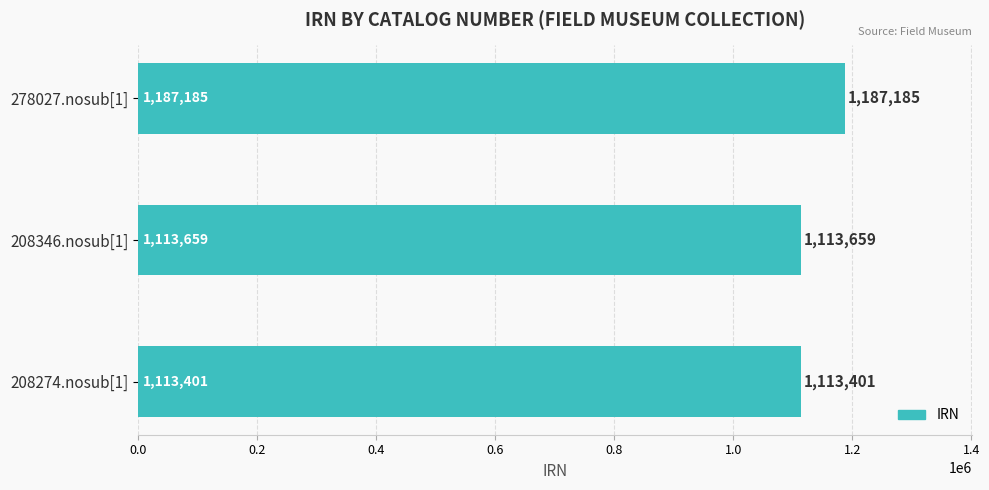

How many bars are there in total?

3